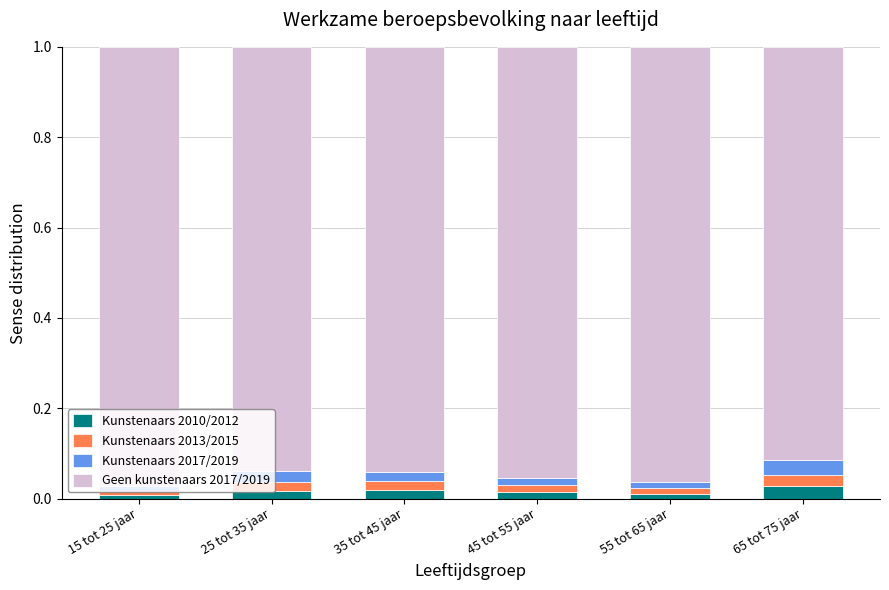

The value of Kunstenaars 2010/2012 at 25 tot 35 jaar is 0.0. True or false?

True